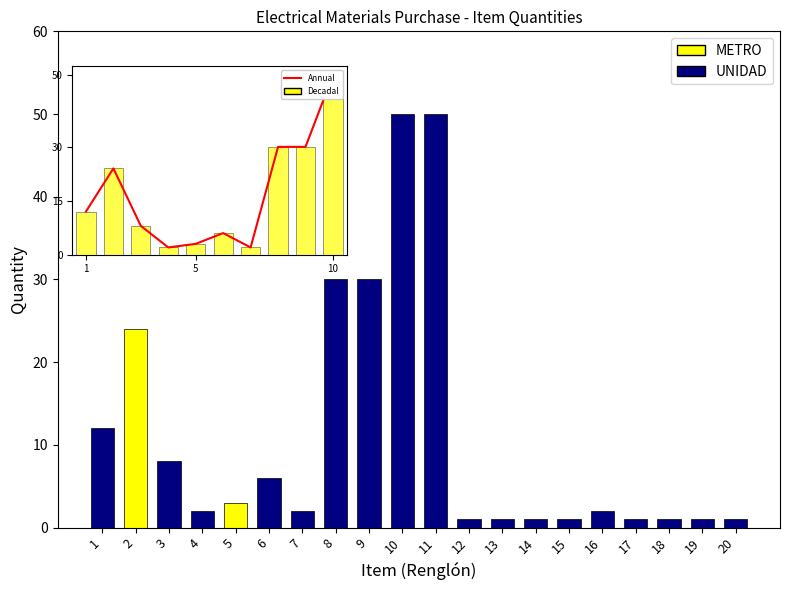

Count the number of categories in the chart.

20